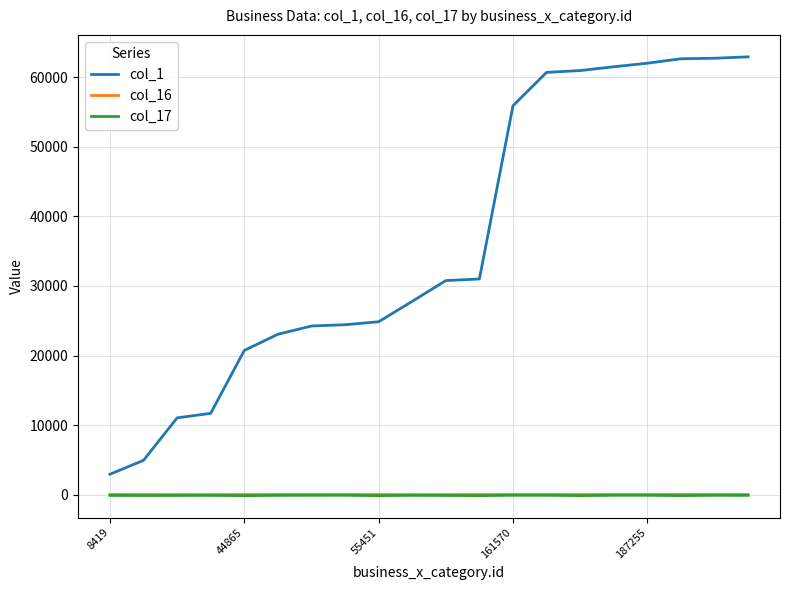

True or false: col_16 and col_17 intersect in this chart.

False